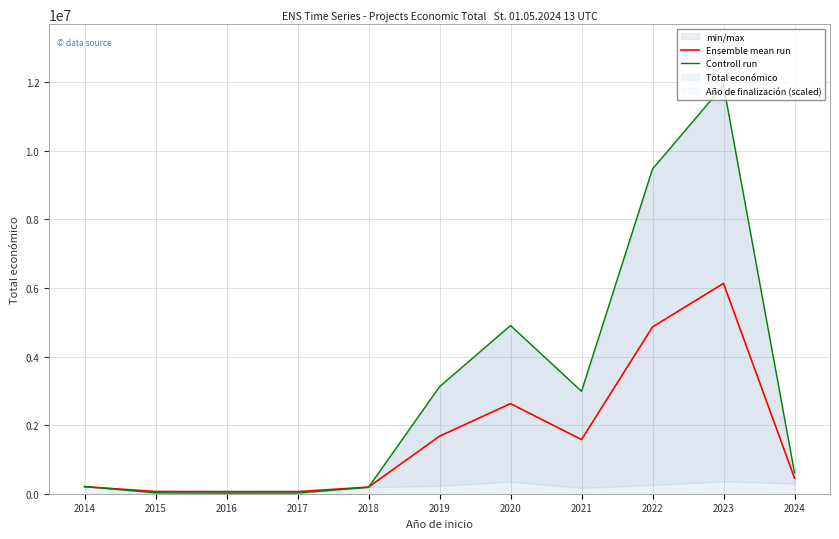

Where does the Controll run series first go above 610889?

2019